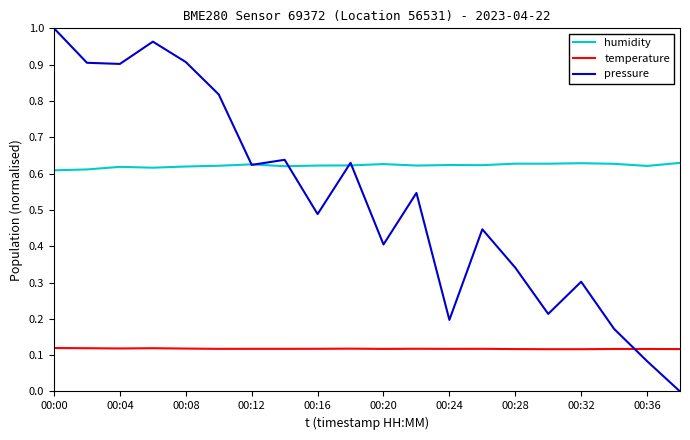

Which series has the widest spread of values?

pressure